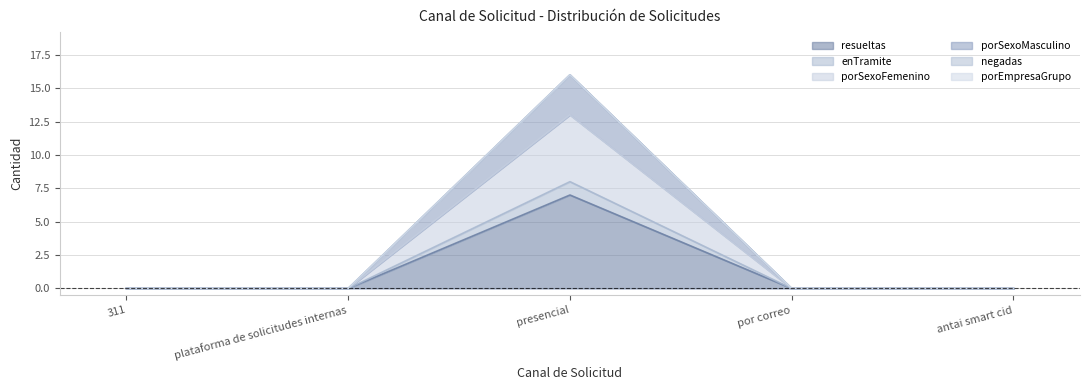

What is the greatest value displayed?

16